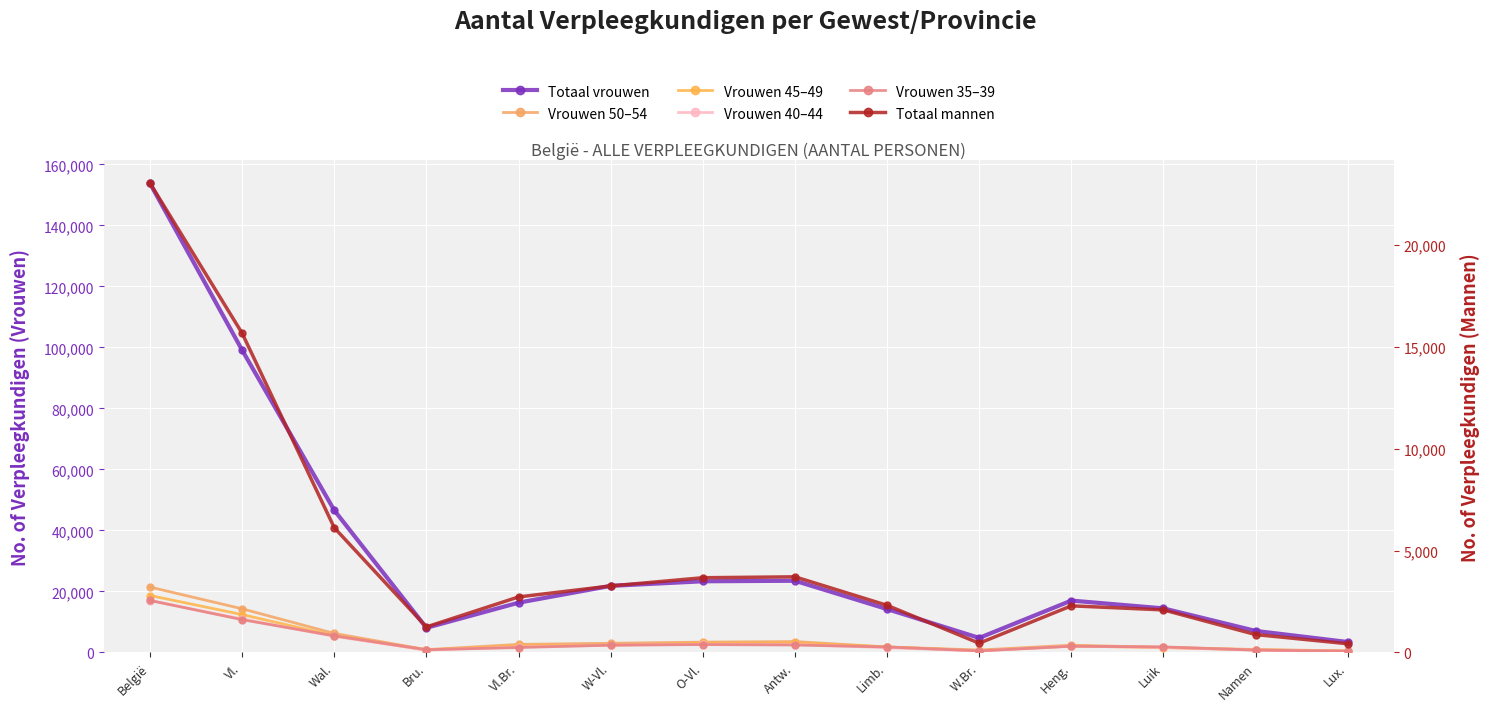

What is the average value of the Vrouwen_35_39 series?

3588